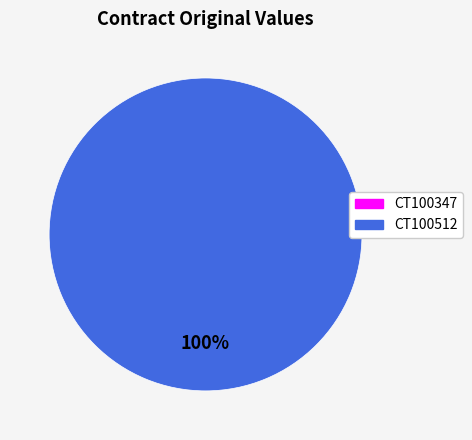

Count the number of slices in the pie.

2